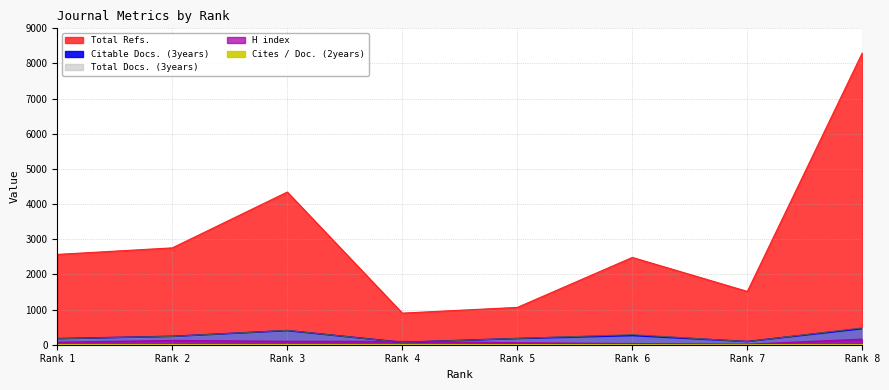

Which label corresponds to the smallest value in the chart?

3